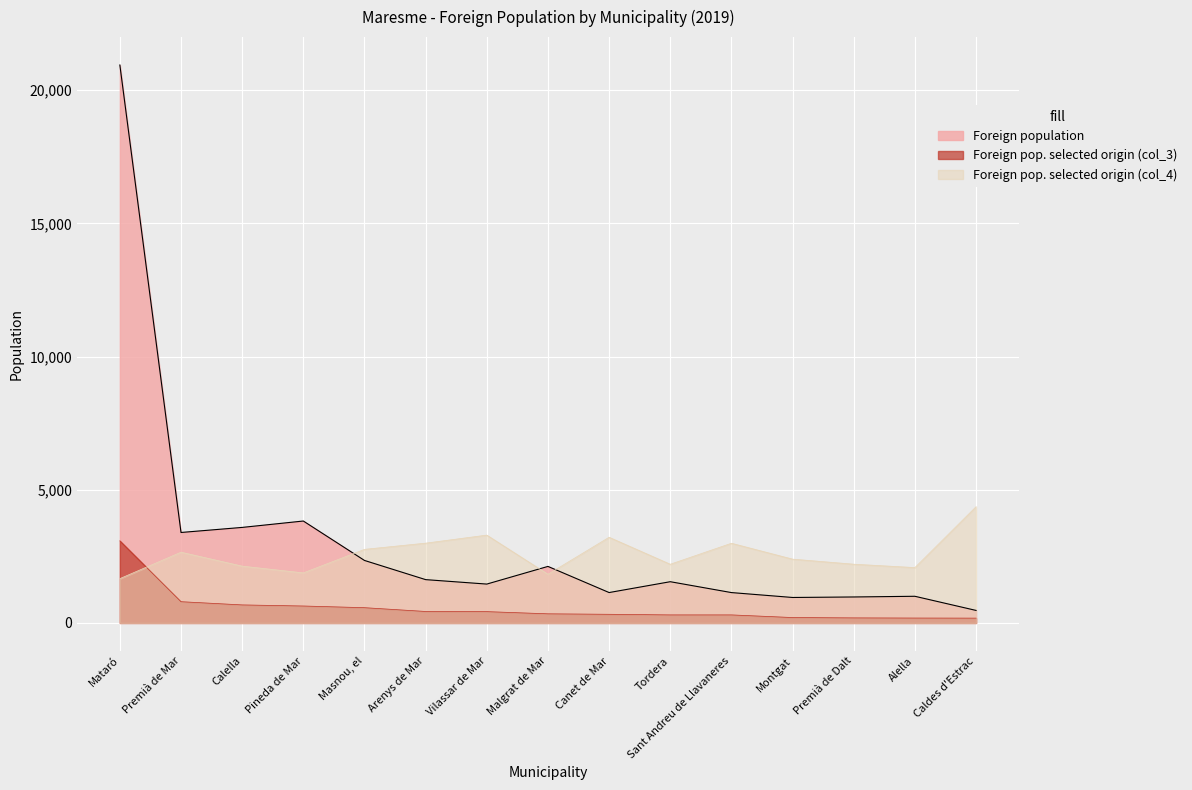

How many times do Foreign pop. selected origin (col_4) and Foreign population cross each other?

3